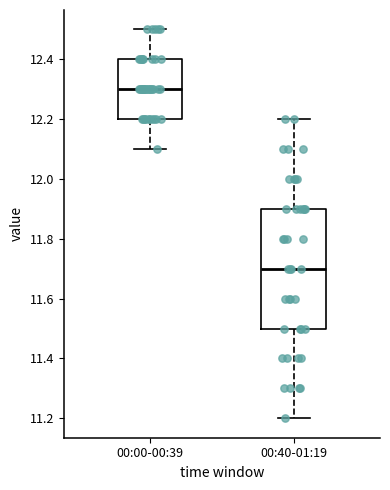

Reading left to right, transcribe this box plot: for each box, give where its median line is, the range the box spans, and where its two whiskers end, as read against the y-axis. The values are not printed on the chart, so give them approximately, as read against the axis.

00:00-00:39: median 12.3, box 12.2 to 12.4, whiskers 12.1 to 12.5
00:40-01:19: median 11.7, box 11.5 to 11.9, whiskers 11.2 to 12.2